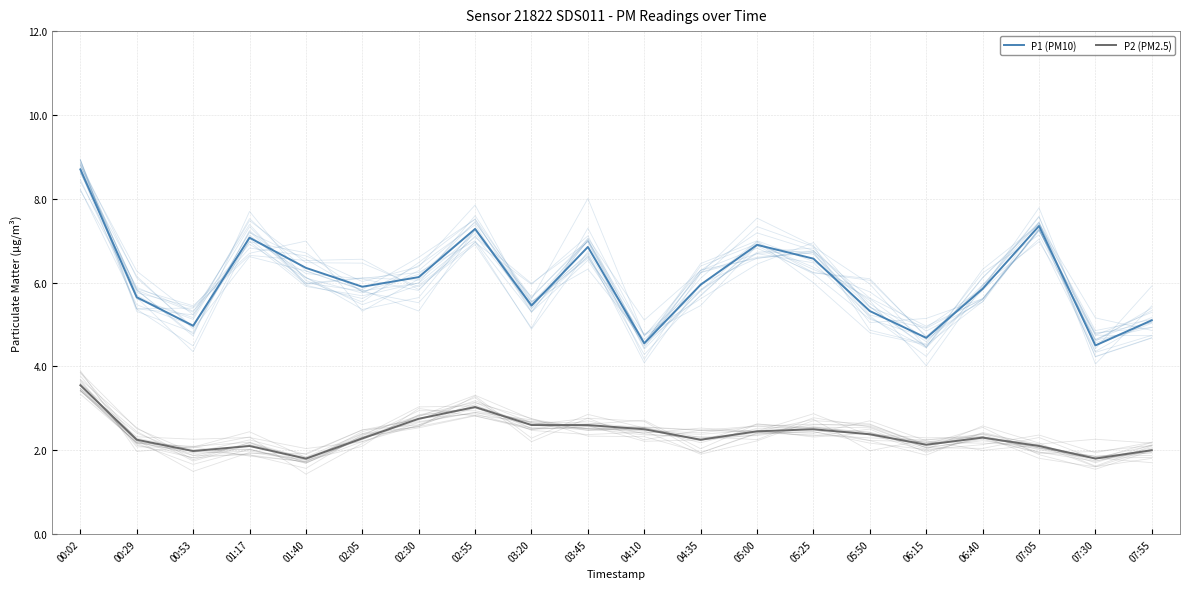

What is the value of the P1 (PM10) point at the 18th from the left?

7.3